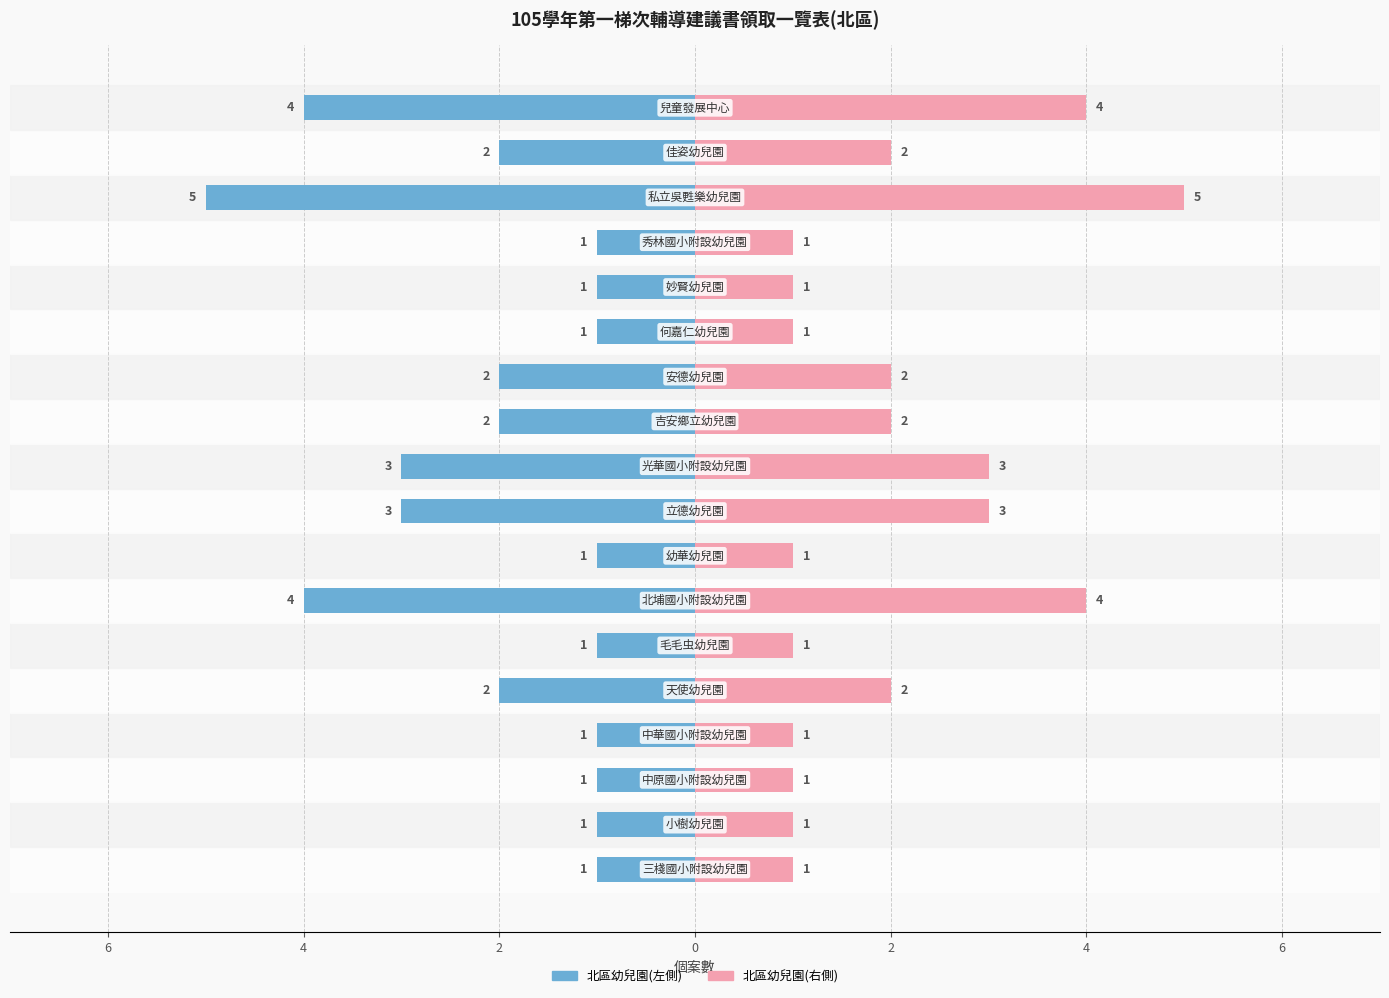

Where is 北區幼兒園(左) nearest to the value -3?

8